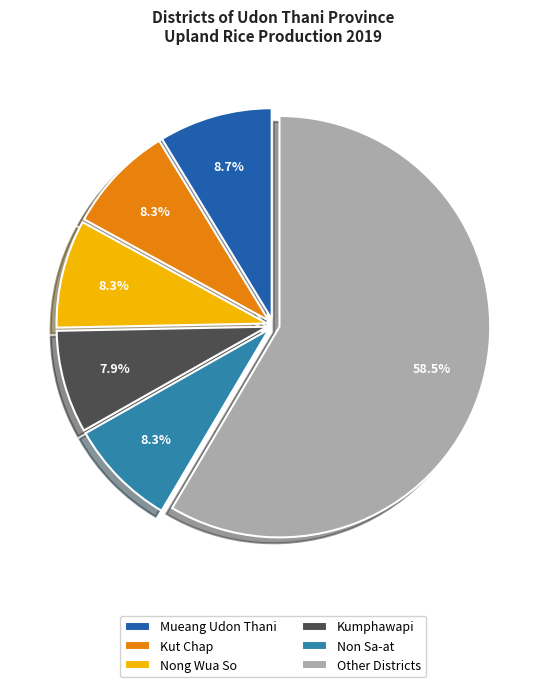

Count the number of slices in the pie.

6